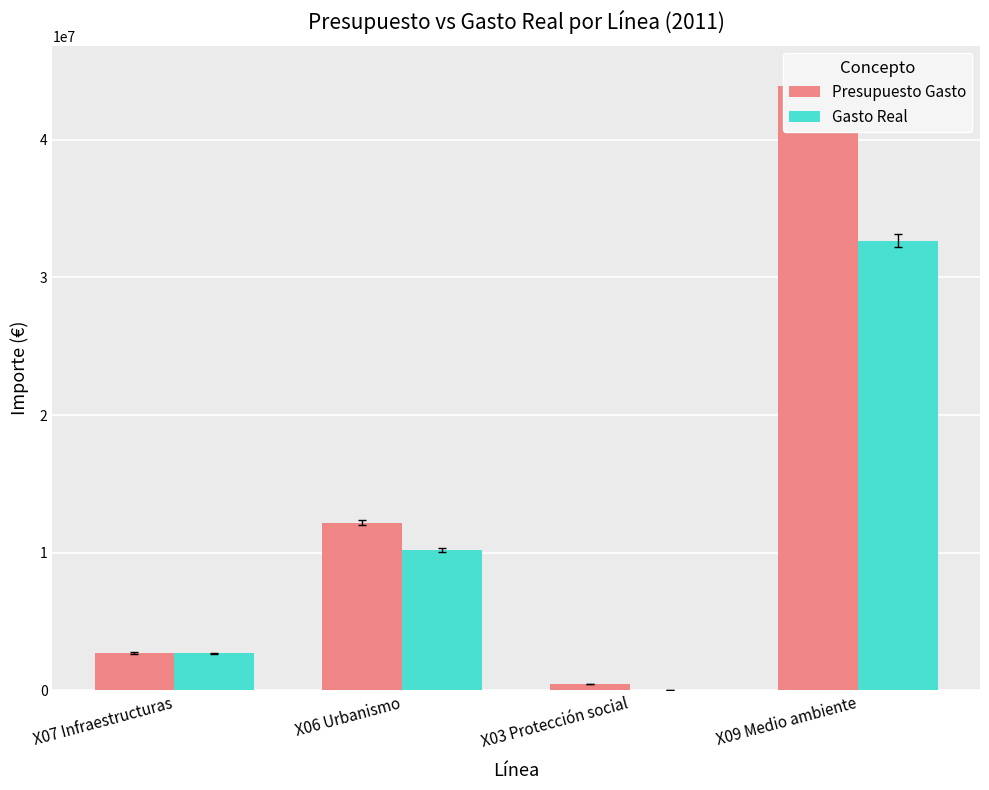

What is the spread (max minus min) of values at X07 Infraestructuras?

22677.6